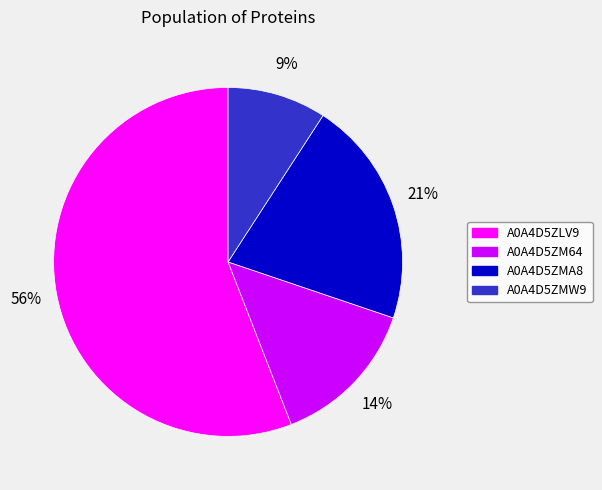

To the nearest percent, what portion does A0A4D5ZLV9 represent?

56%